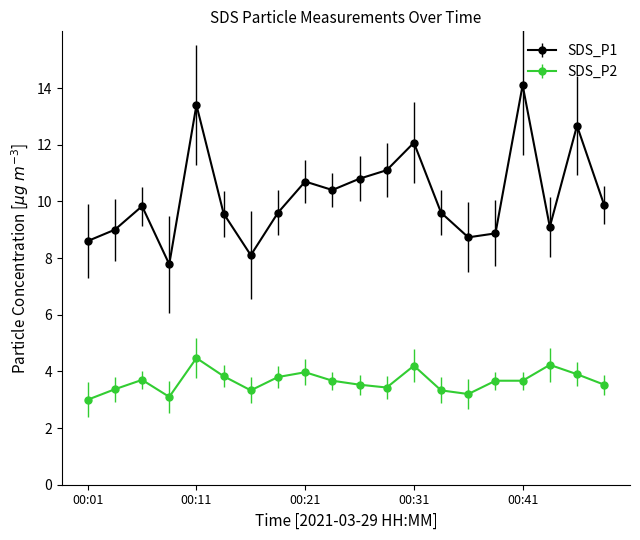

Which series has the largest total across all categories?

SDS_P1